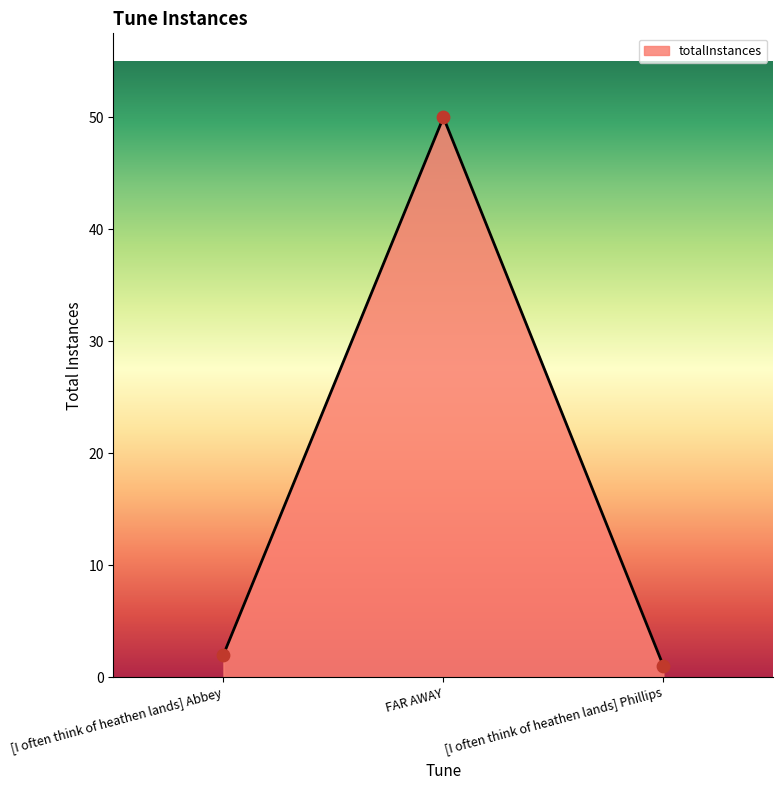

Which has a higher value, [I often think of heathen lands] Abbey or [I often think of heathen lands] Phillips?

[I often think of heathen lands] Abbey